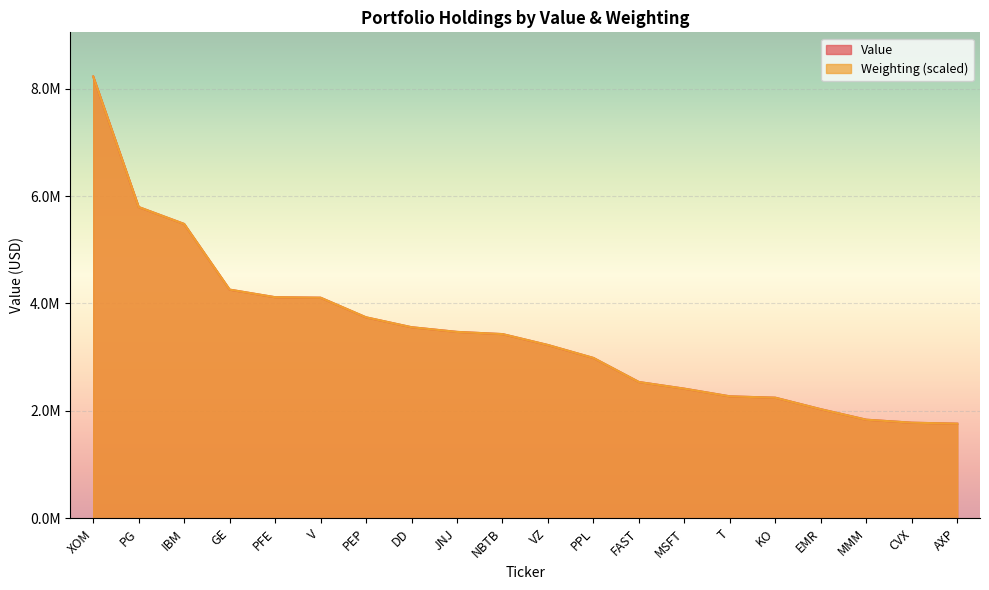

What is the spread (max minus min) of values at V?

236.2